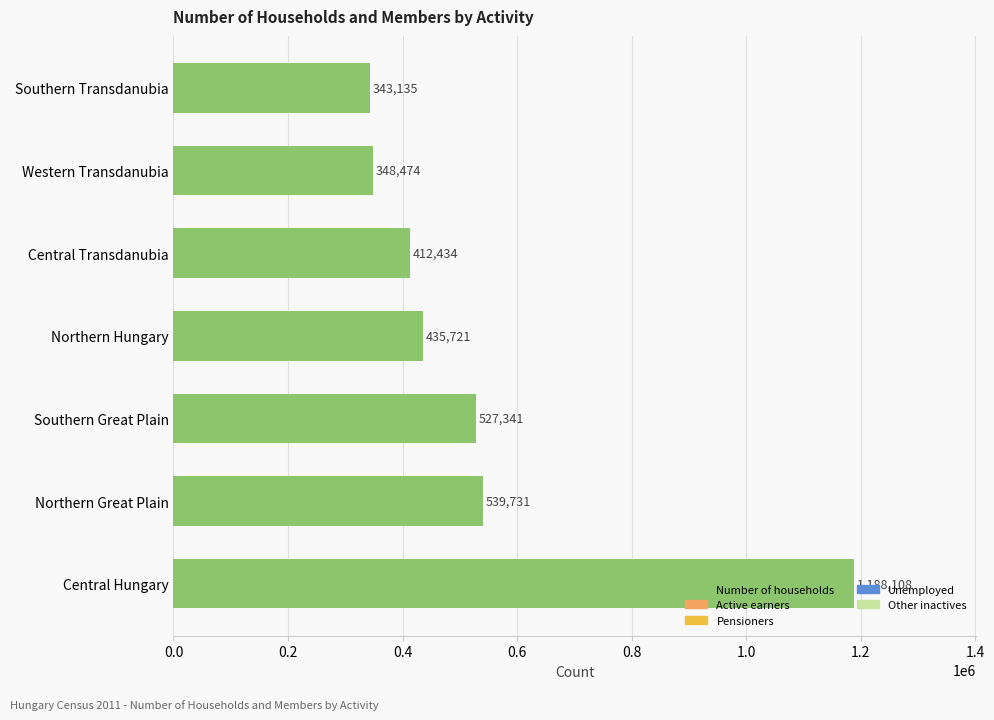

What is the change in value from Northern Great Plain to Western Transdanubia?

-191257